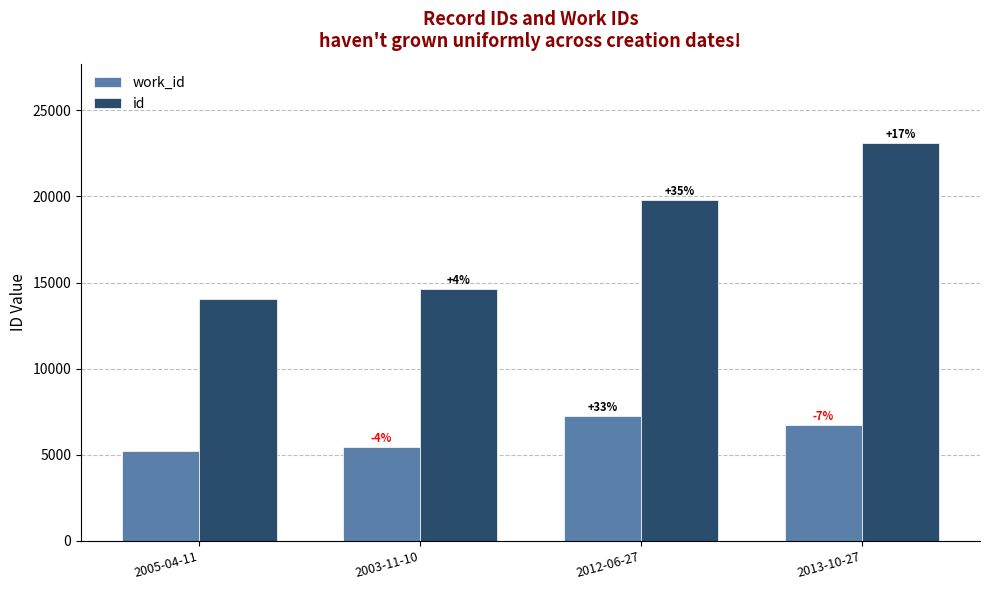

At which label does work_id reach its minimum?

2005-04-11